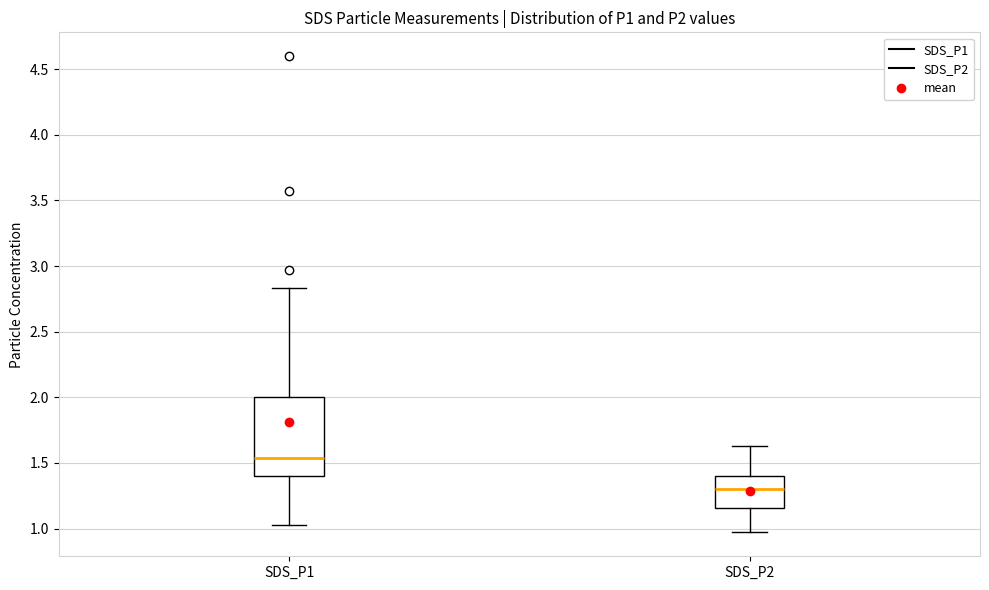

Comparing the boxes themselves (not the whiskers), which one is the tallest?

SDS_P1